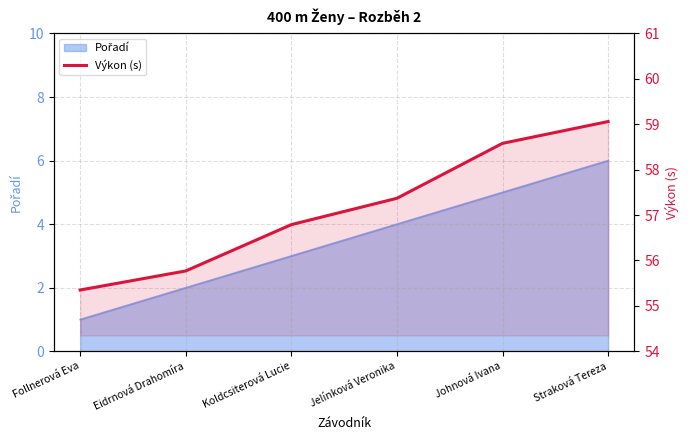

What is the average value?

57.2